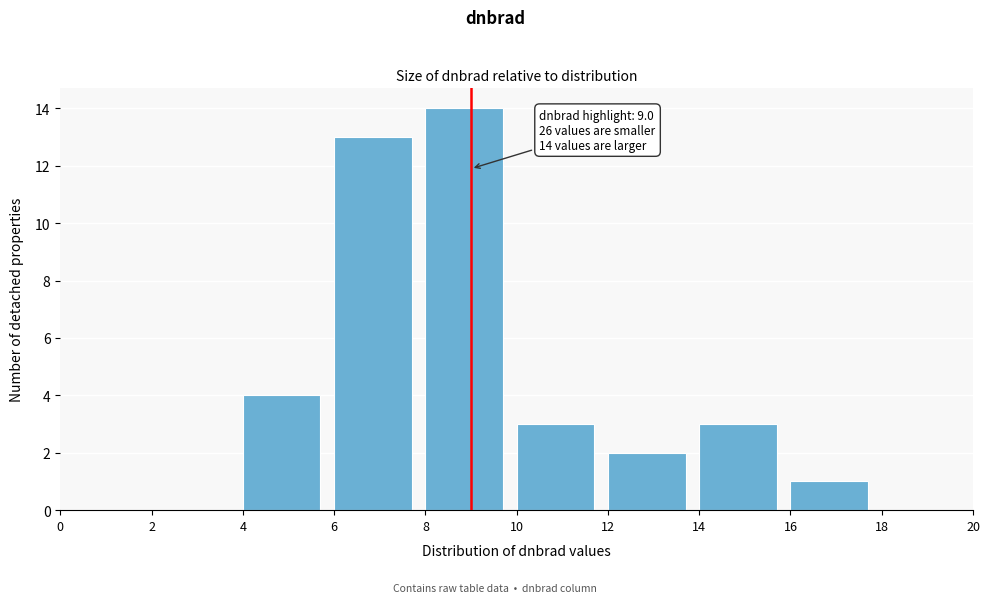

Which range on the x-axis has the tallest bar?

8 to 10